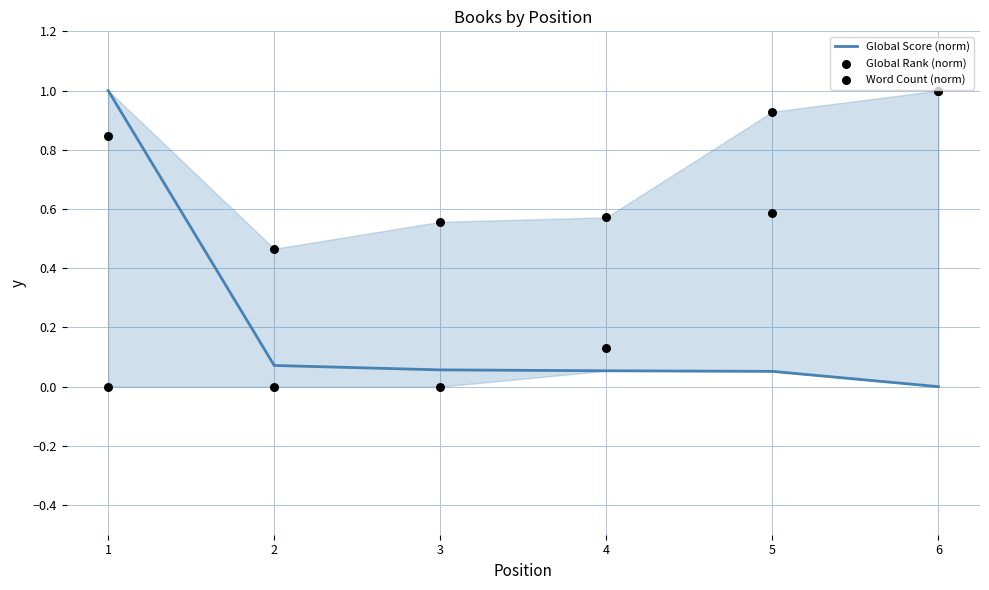

What is the total value across all series at 4?

0.8